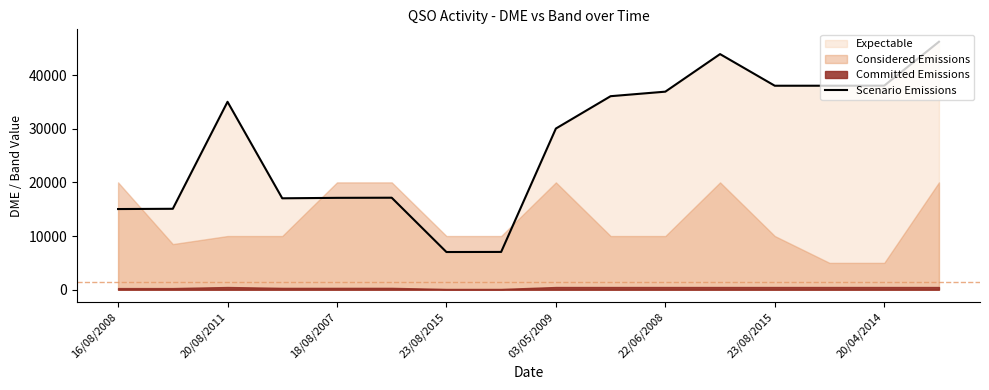

Where does the data first go above 35014?

9